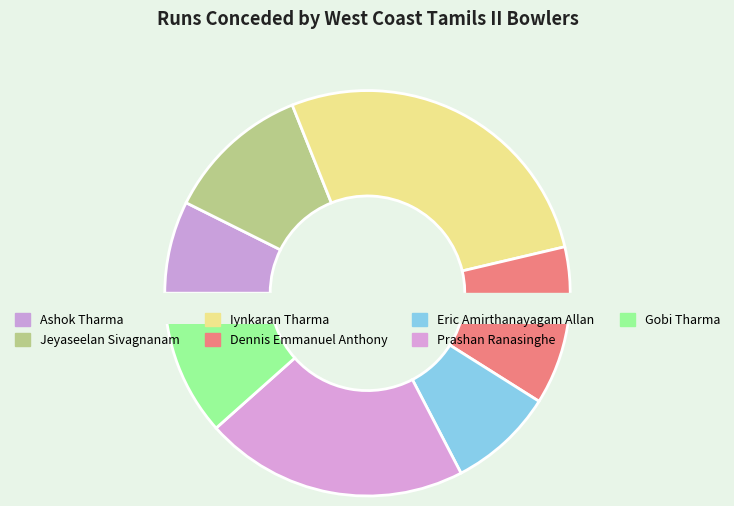

Is Eric Amirthanayagam Allan the majority of the pie?

No